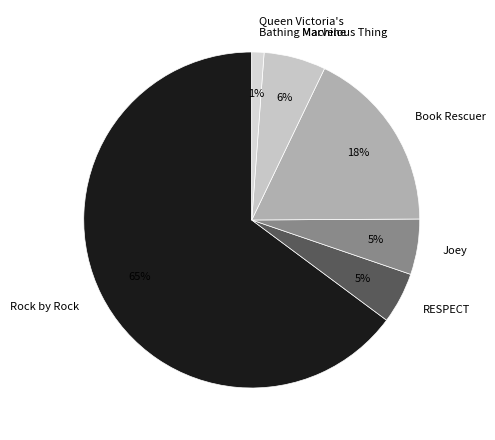

The Rock by Rock slice represents 65% of the pie. True or false?

True